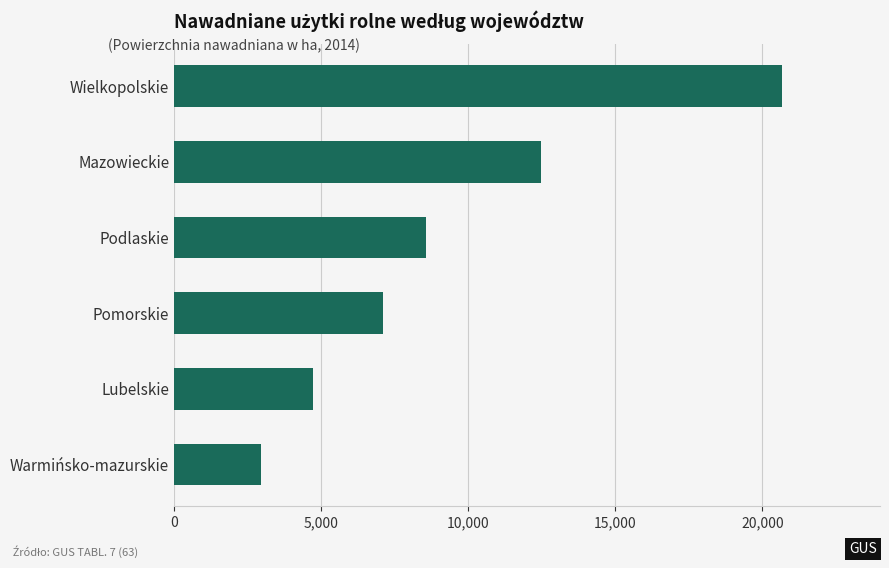

Approximately how many times larger is the value at Podlaskie compared to Lubelskie?

1.8